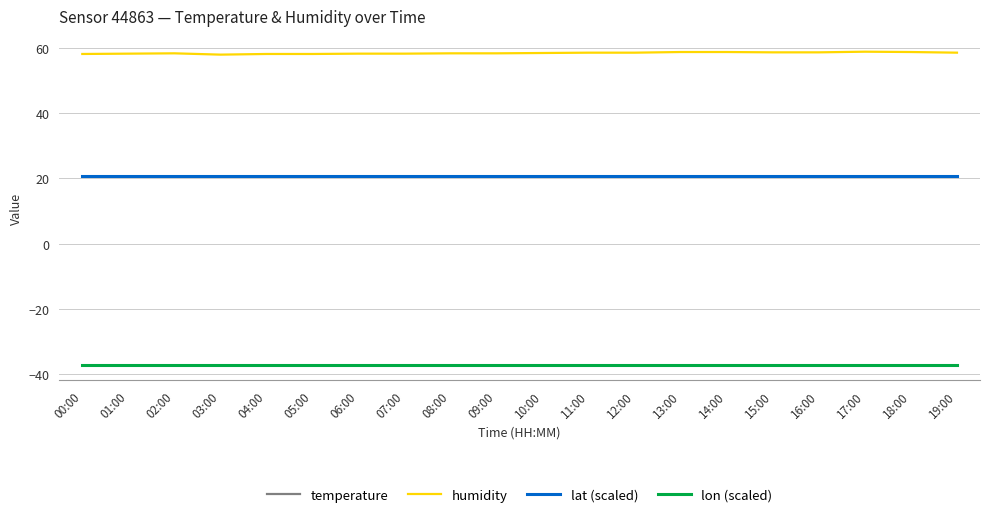

What is the highest value of the lon (scaled) series?

-37.1